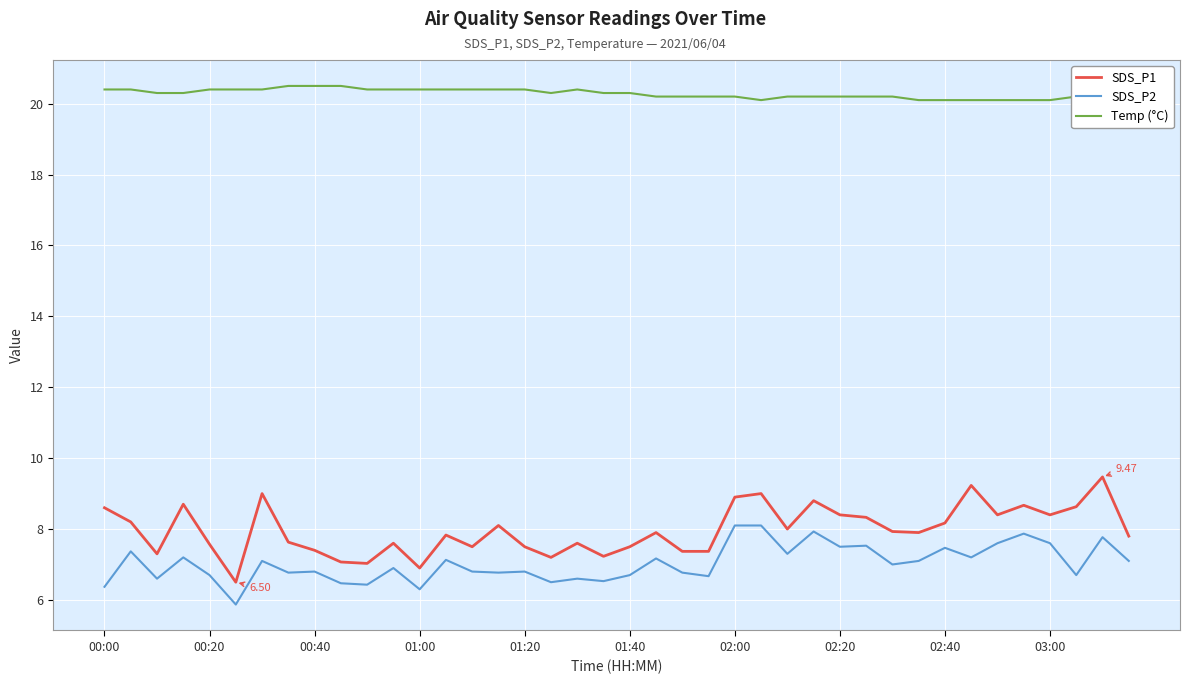

How many lines are shown in the chart?

3